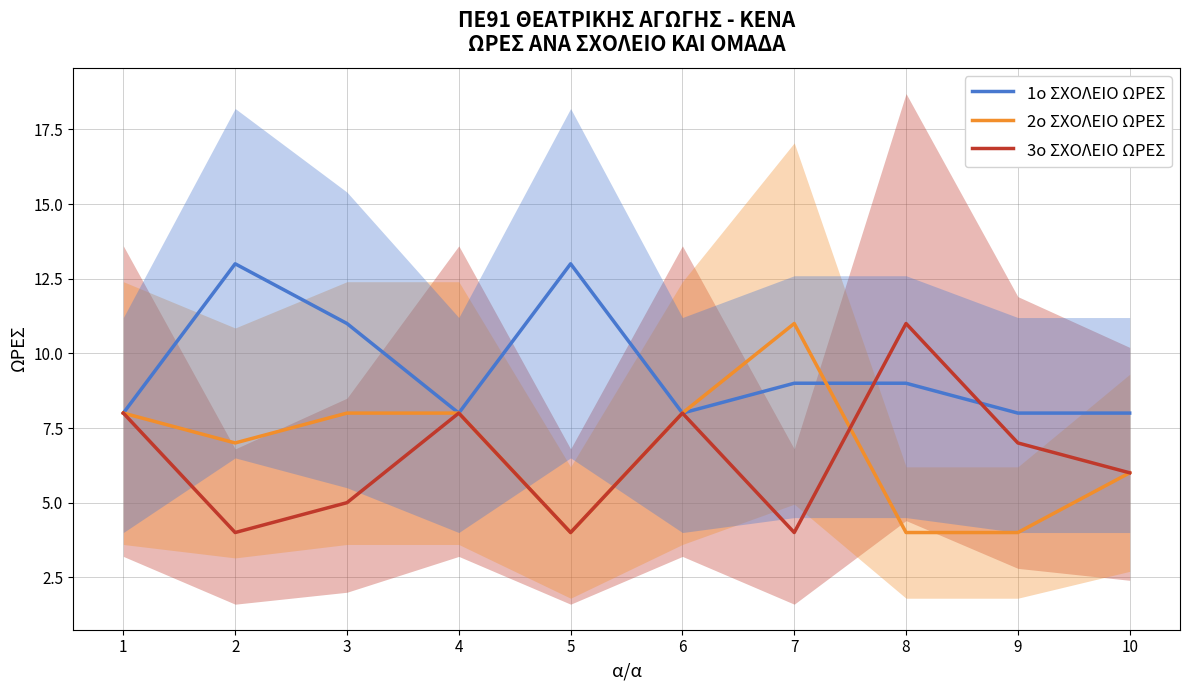

At which label does 3ο ΣΧΟΛΕΙΟ ΩΡΕΣ first exceed 7?

1